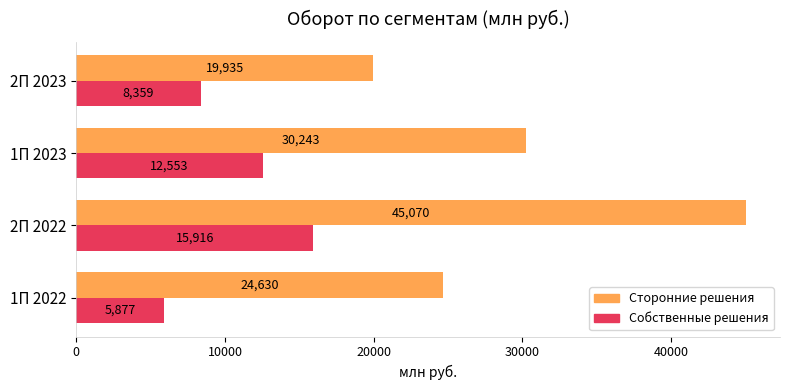

Is the value of Собственные решения at 1П 2023 greater than the value of Сторонние решения at 1П 2023?

No